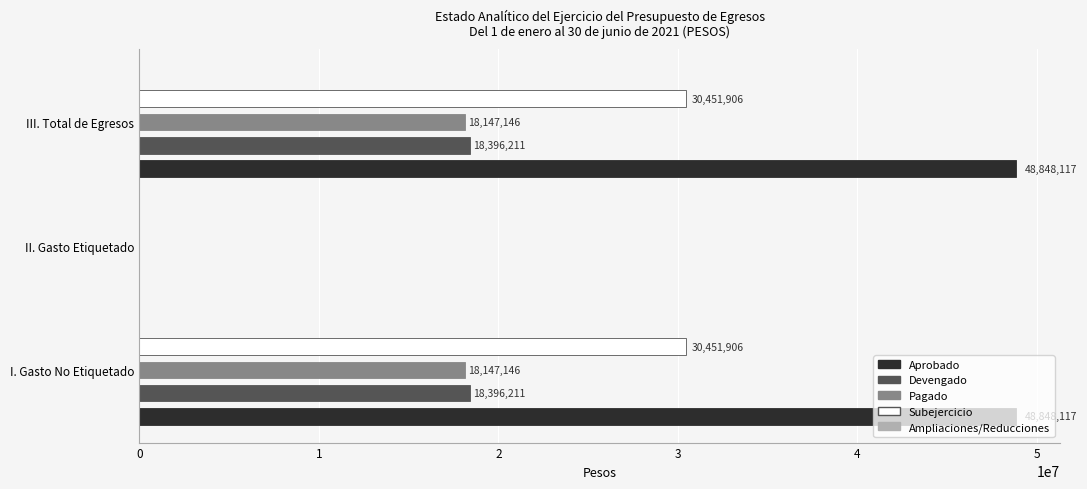

What is the sum of the Aprobado values at II. Gasto Etiquetado and III. Total de Egresos?

48848117.0